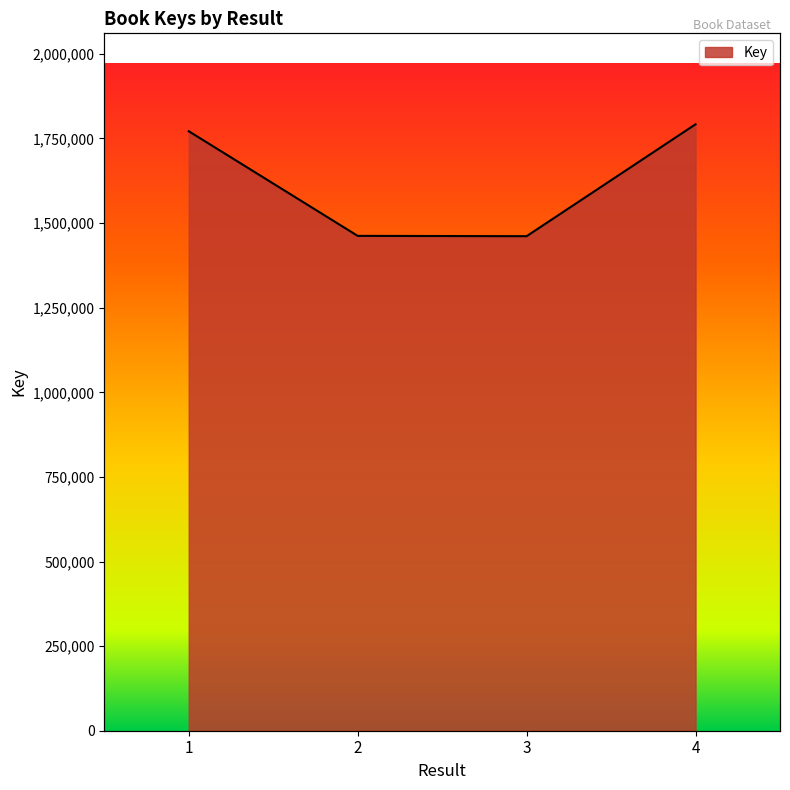

How many lines are shown in the chart?

1